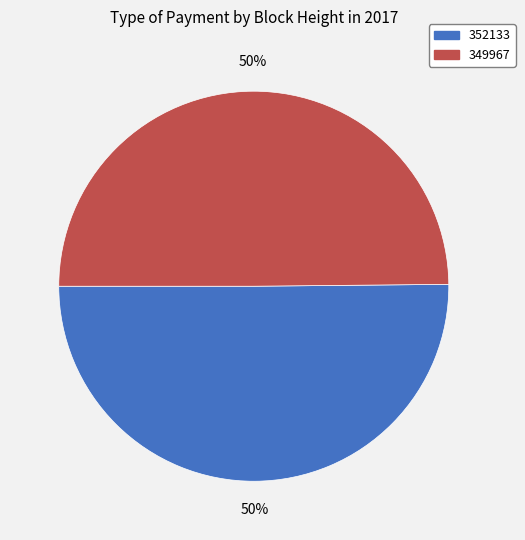

Do 349967 and 352133 together represent more than half of the pie?

Yes